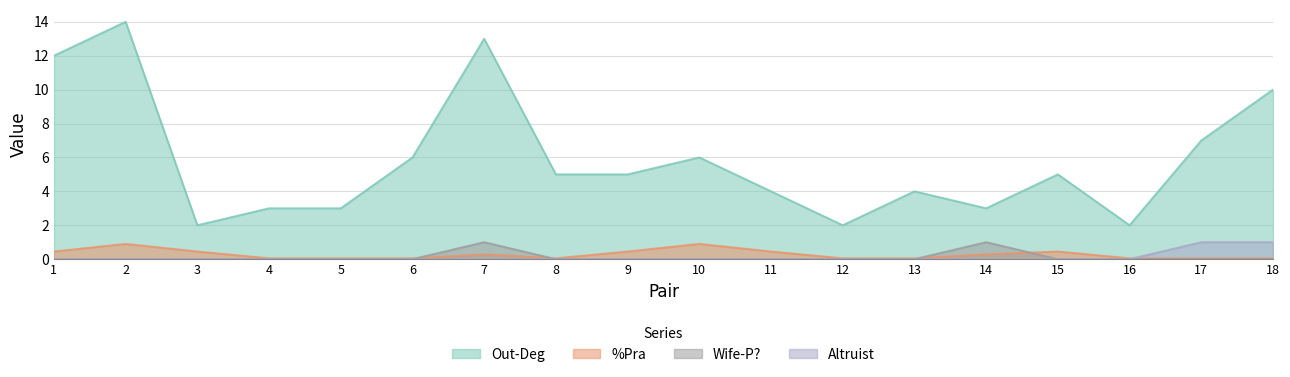

Reading left to right, what are all the values shown in this chart?

Out-Deg: 12.0	14.0	2.0	3.0	3.0	6.0	13.0	5.0	5.0	6.0	4.0	2.0	4.0	3.0	5.0	2.0	7.0	10.0
%Pra: 0.5	0.9	0.5	0.1	0.1	0.1	0.3	0.1	0.5	0.9	0.5	0.1	0.1	0.3	0.5	0.1	0.1	0.1
Wife-P?: 0.0	0.0	0.0	0.0	0.0	0.0	1.0	0.0	0.0	0.0	0.0	0.0	0.0	1.0	0.0	0.0	0.0	0.0
Altruist: 0.0	0.0	0.0	0.0	0.0	0.0	0.0	0.0	0.0	0.0	0.0	0.0	0.0	0.0	0.0	0.0	1.0	1.0